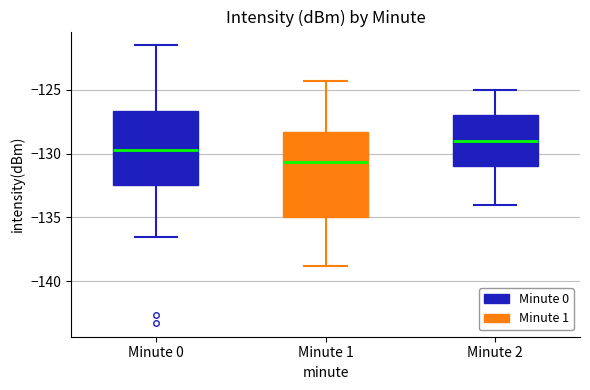

Reading left to right, transcribe this box plot: for each box, give where its median line is, the range the box spans, and where its two whiskers end, as read against the y-axis. The values are not printed on the chart, so give them approximately, as read against the axis.

Minute 0: median -129.5, box -132.5 to -126.5, whiskers -136.5 to -121.5
Minute 1: median -130.5, box -135.0 to -128.5, whiskers -139.0 to -124.5
Minute 2: median -129.0, box -131.0 to -127.0, whiskers -134.0 to -125.0